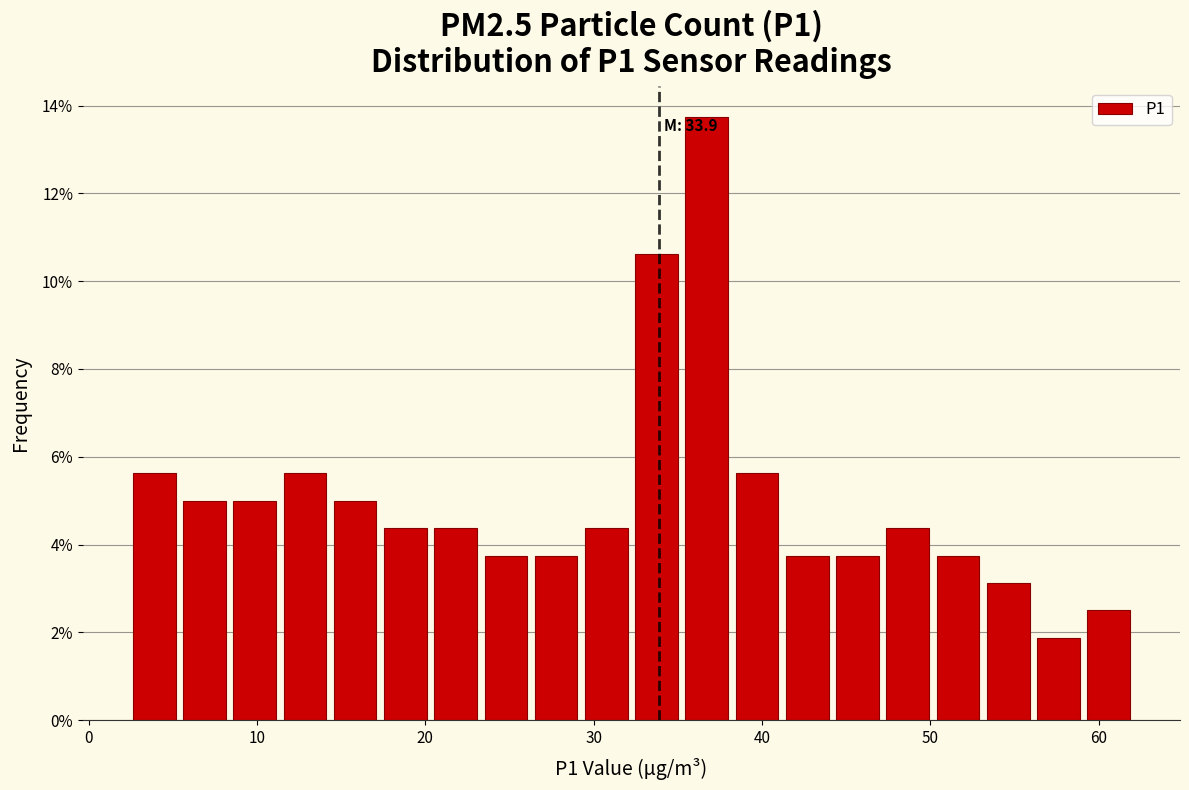

Around what value on the x-axis is the tallest bar? Give the approximate position of its centre, as read against the axis.

37